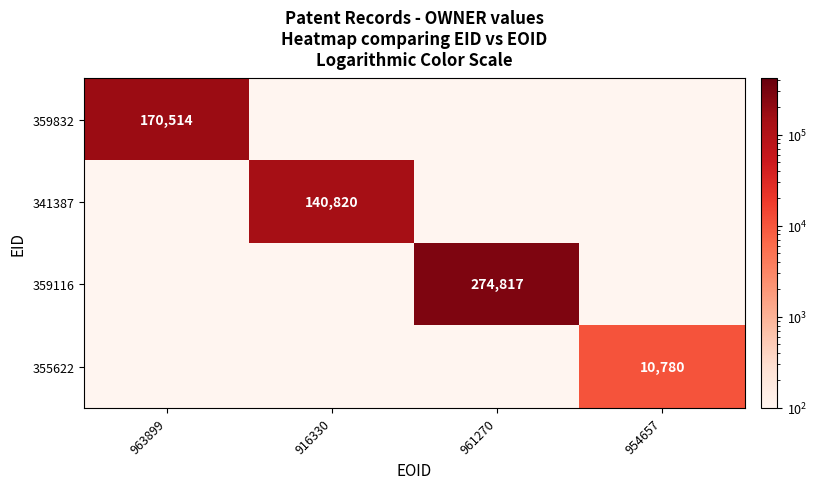

At which category does the chart reach its minimum across all series?

916330